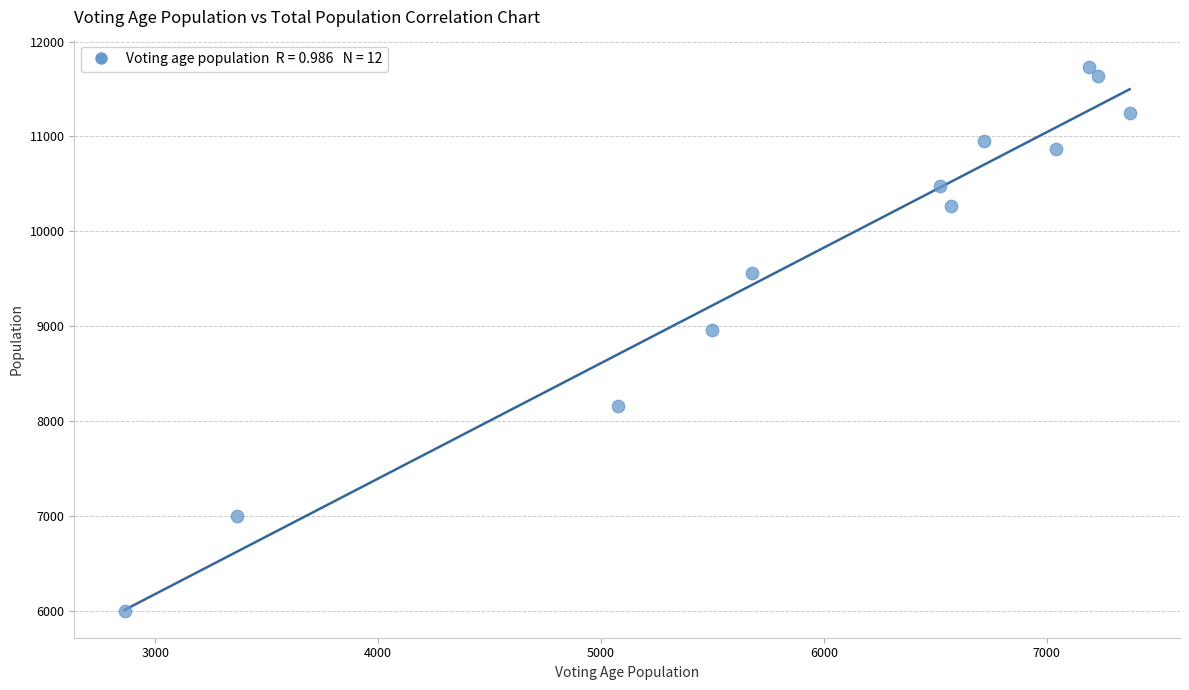

What Y value in the scatter plot is closest to 8866?

8963